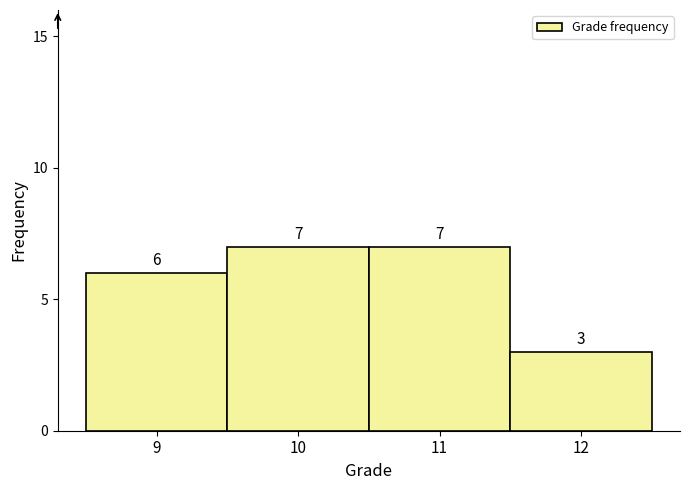

How tall is the bar that spans 9.5 to 10.5 on the x-axis?

7